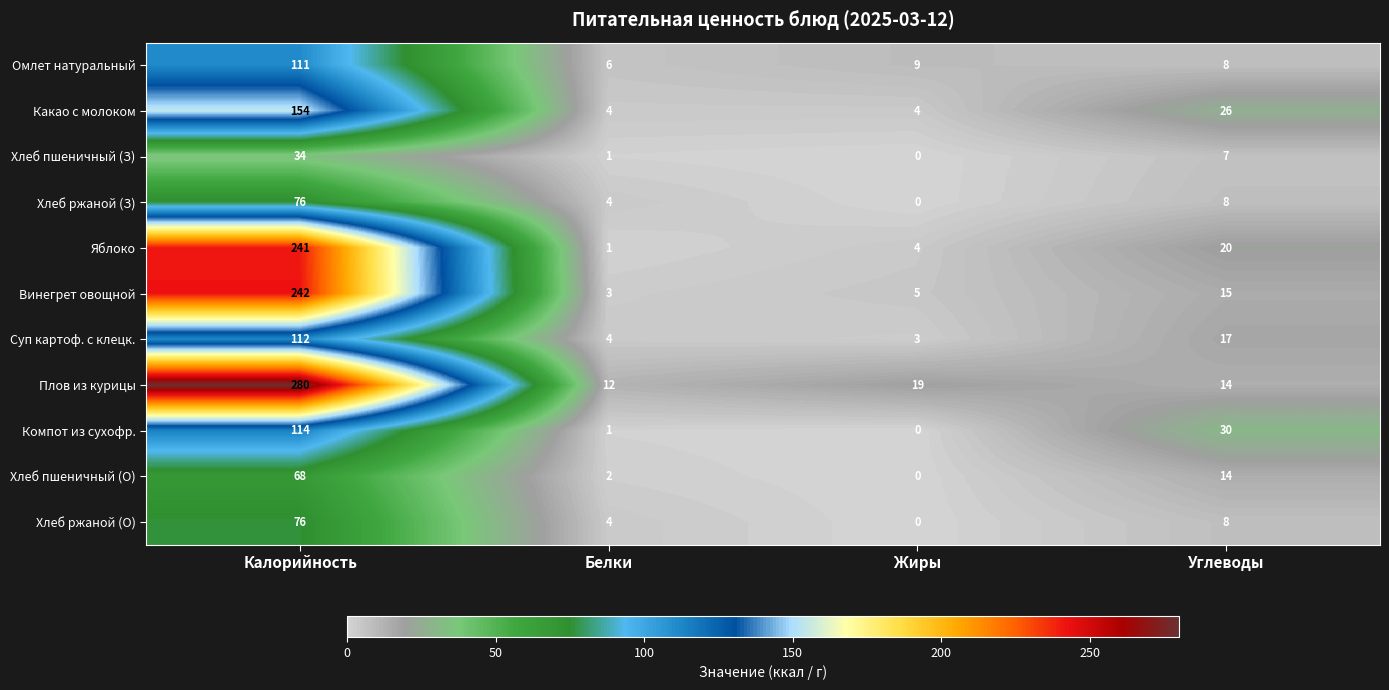

The Омлет натуральный series shows 9 at Жиры. True or false?

True